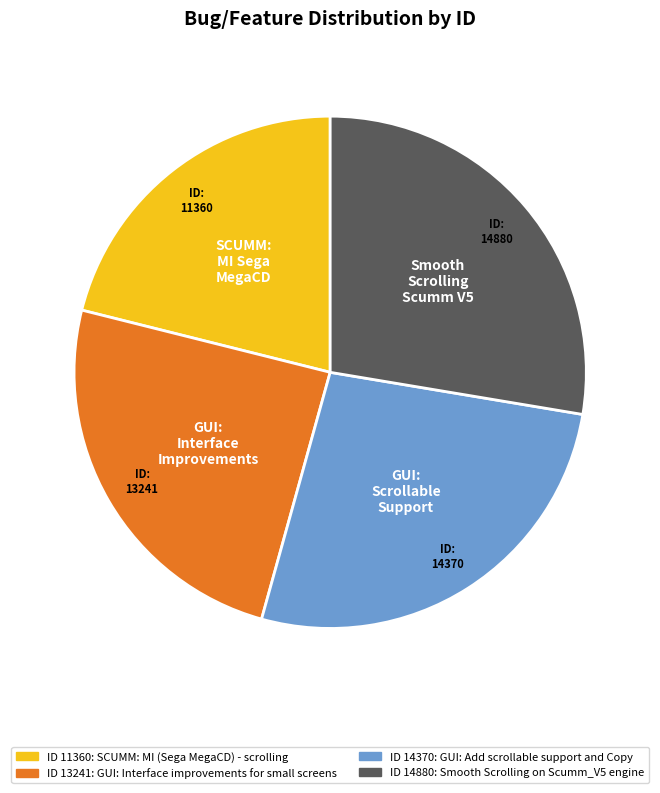

Does any single category account for the majority?

No